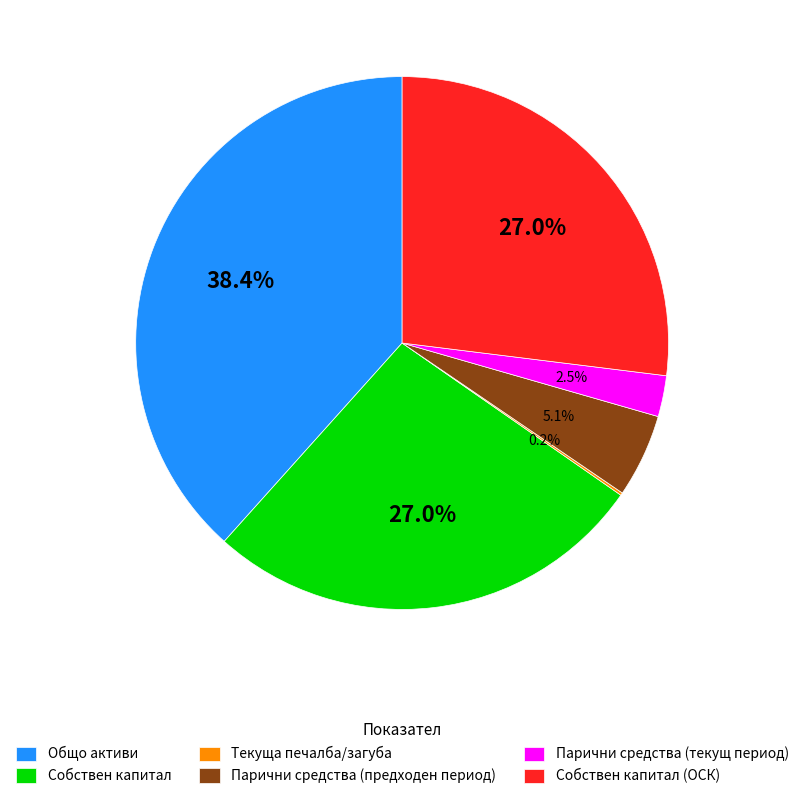

What percentage is the Парични средства (предходен период) slice, to the nearest percent?

5%